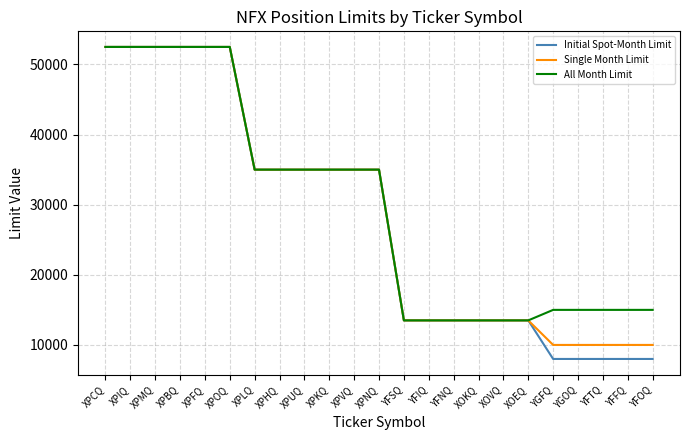

Is the value of All Month Limit at YFOQ greater than the value of Single Month Limit at XOVQ?

Yes